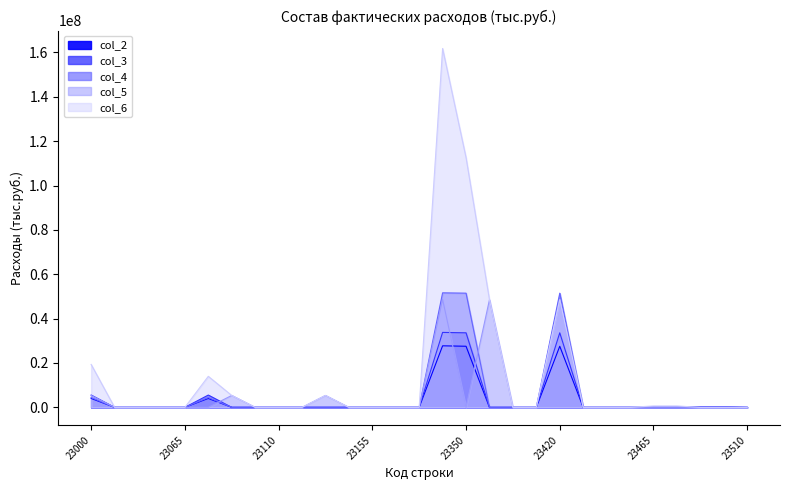

At how many categories does at least one series exceed 36204773?

4